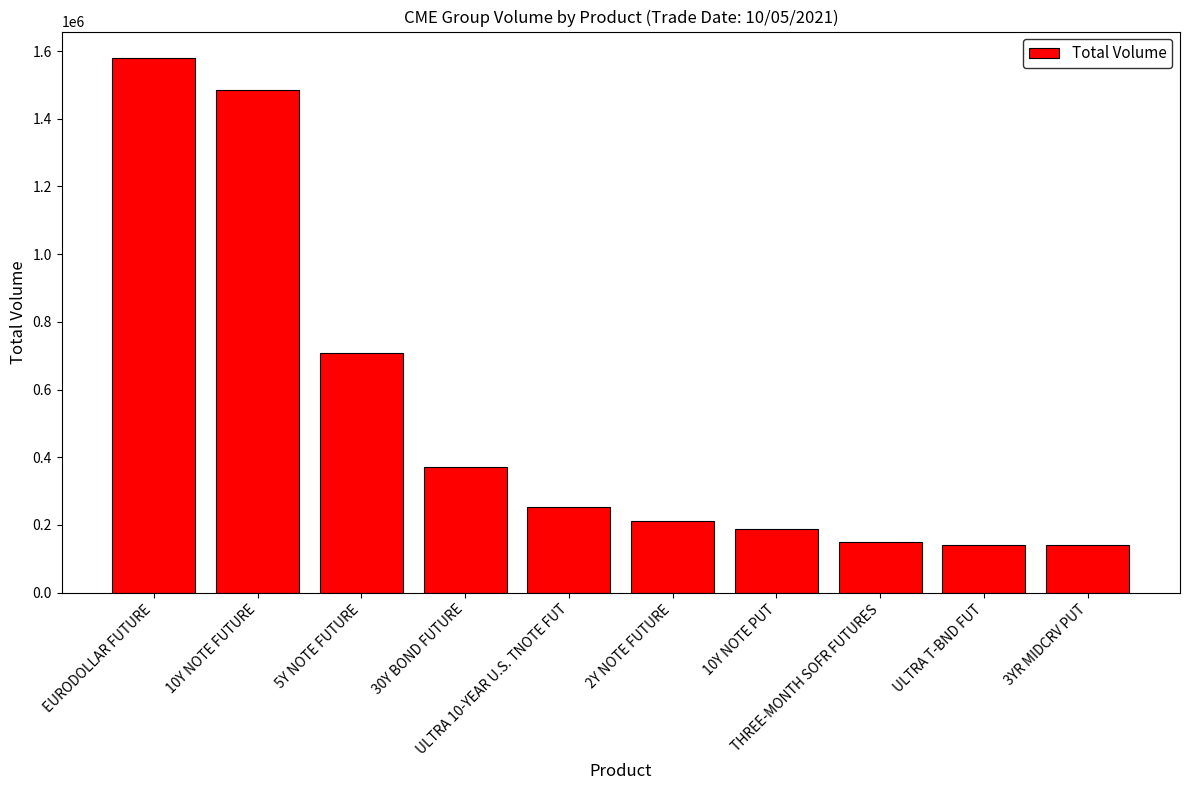

What is the difference between the maximum and second lowest values?

1438197